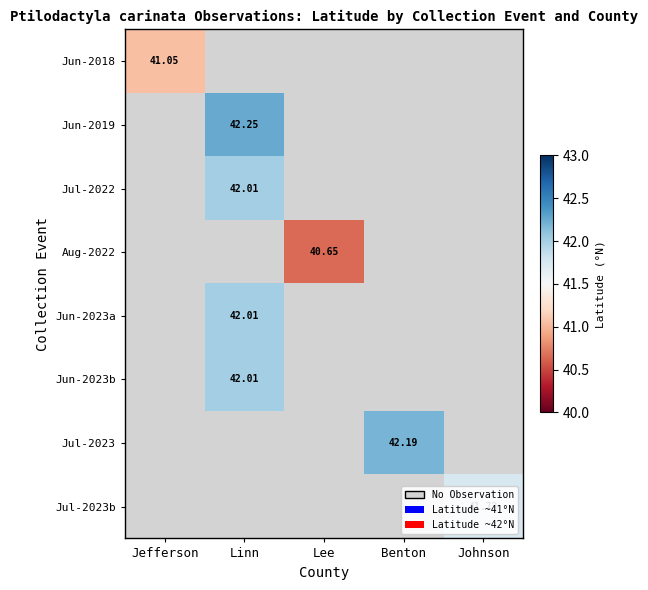

Rank the series at Jefferson from lowest to highest value.

Jun-2019, Jul-2022, Aug-2022, Jun-2023a, Jun-2023b, Jul-2023, Jul-2023b, Jun-2018